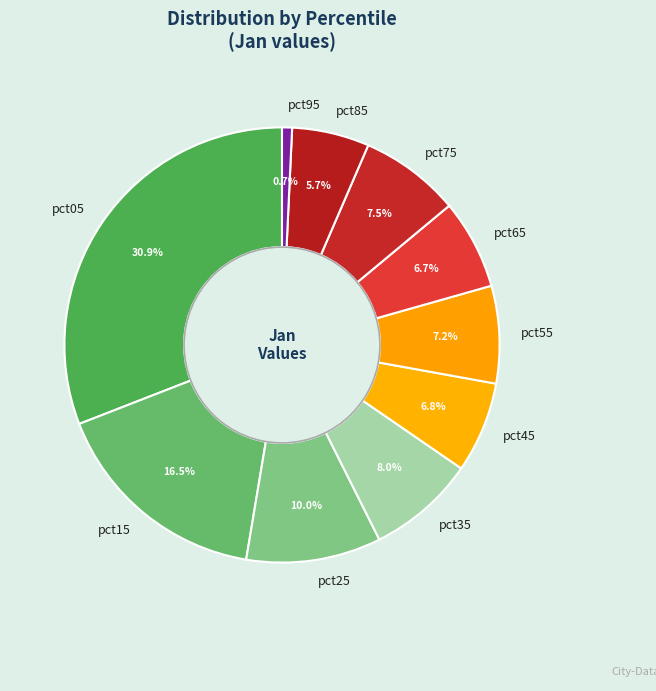

Count the number of slices in the pie.

10